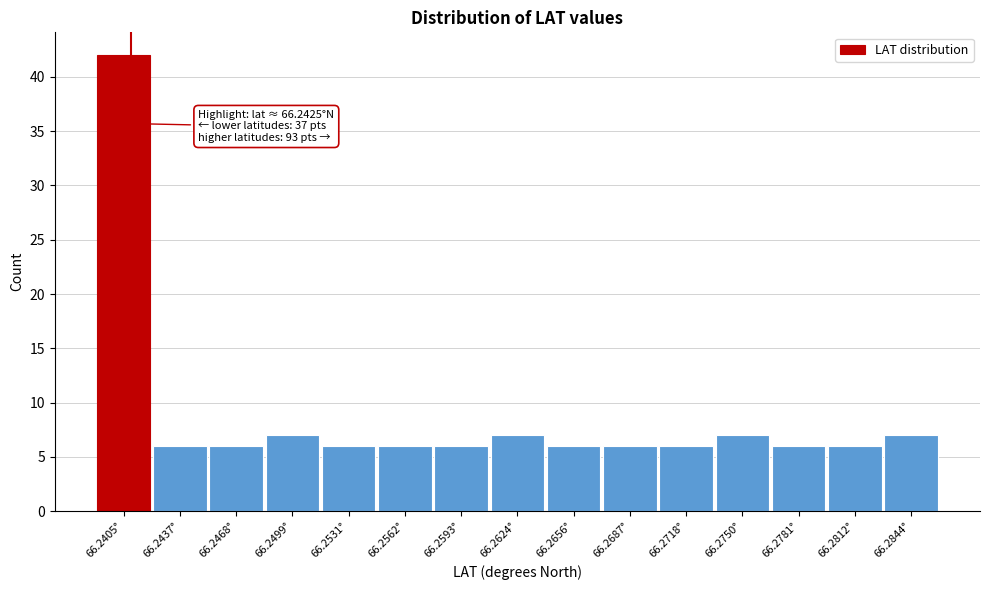

Reading left to right, extract all data points from this chart.

42	6	6	7	6	6	6	7	6	6	6	7	6	6	7